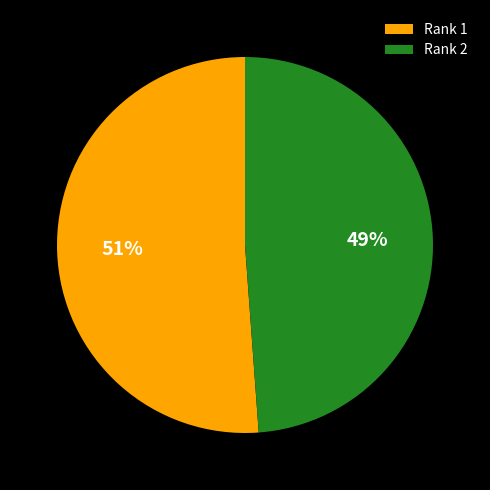

The Rank 2 slice represents 59% of the pie. True or false?

False